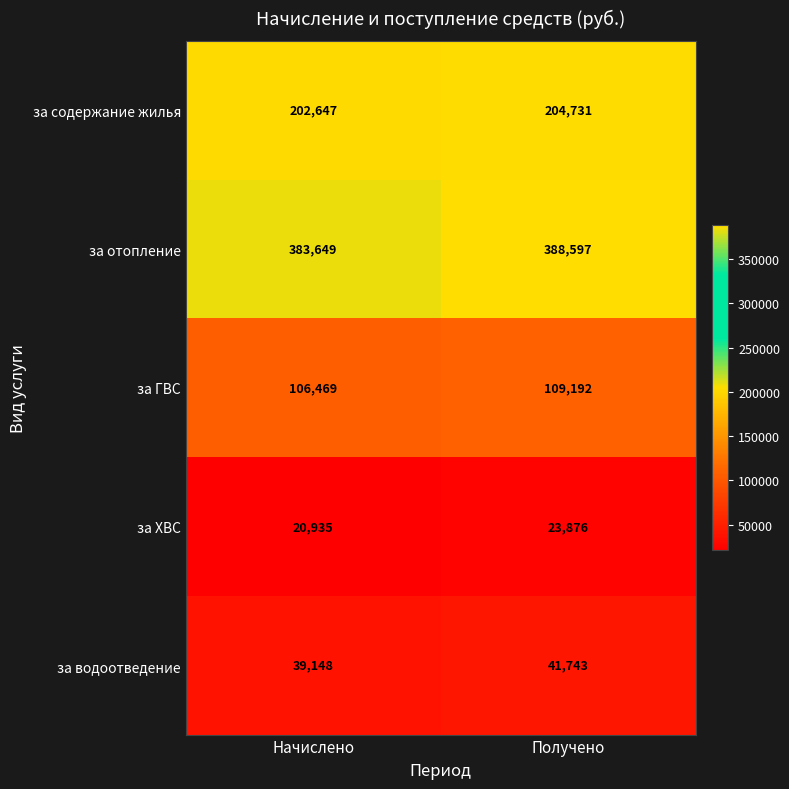

What is the minimum value for за содержание жилья?

202647